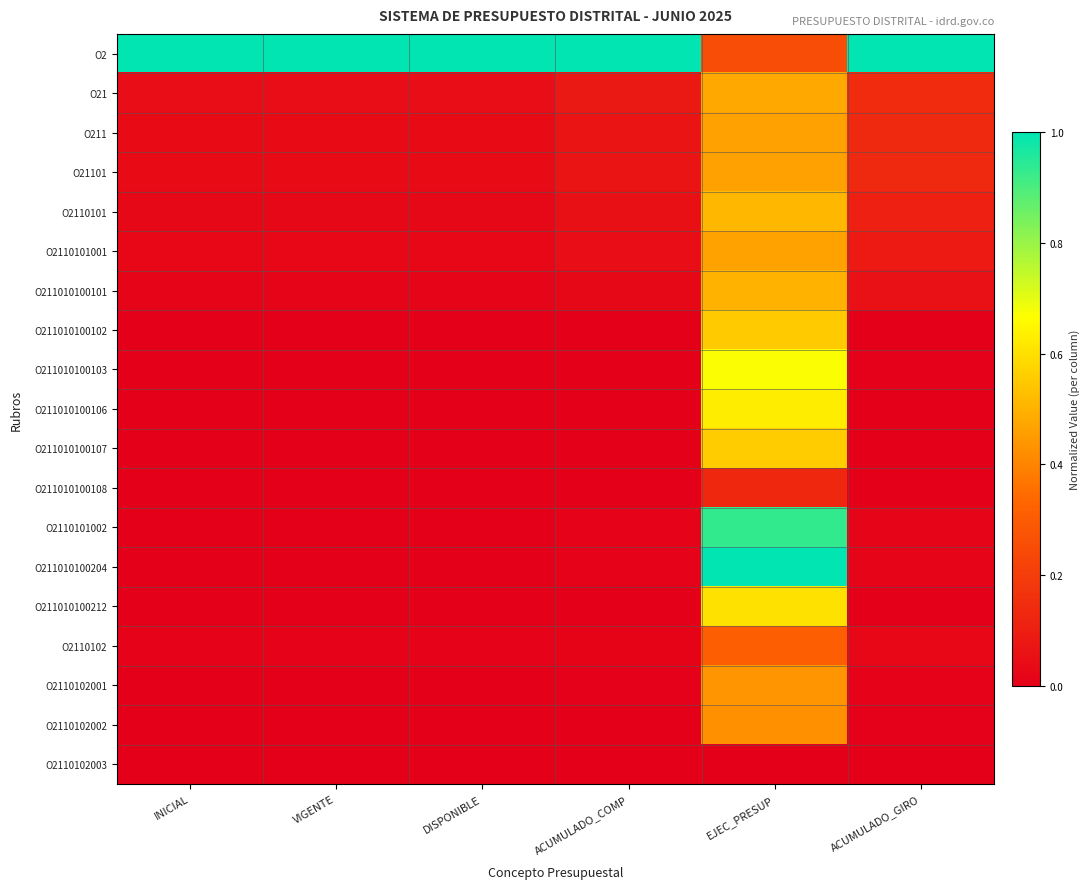

At which category does the chart reach its minimum across all series?

INICIAL